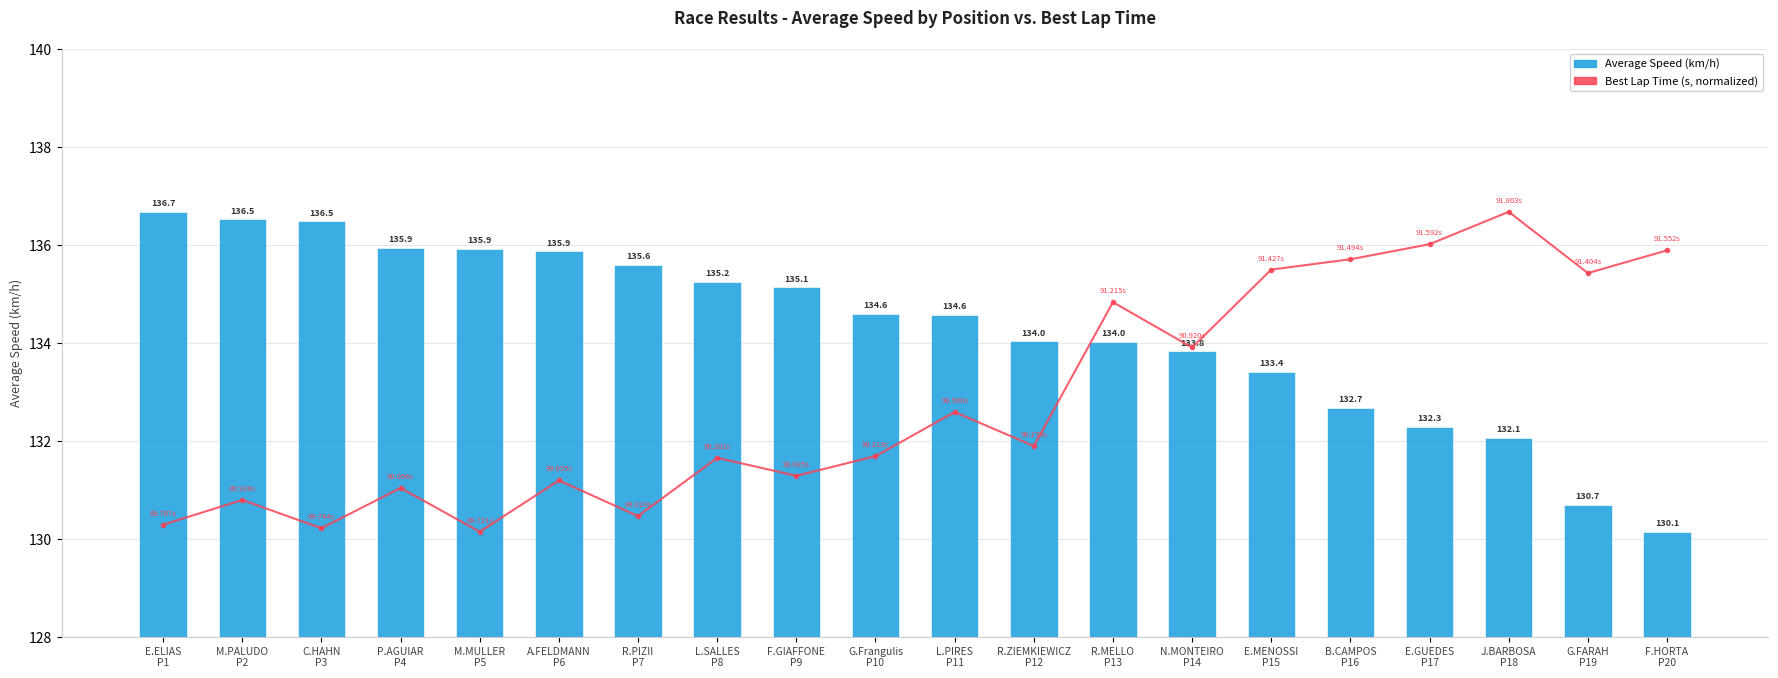

What is the total value across all series at E.ELIAS
P1?

267.0